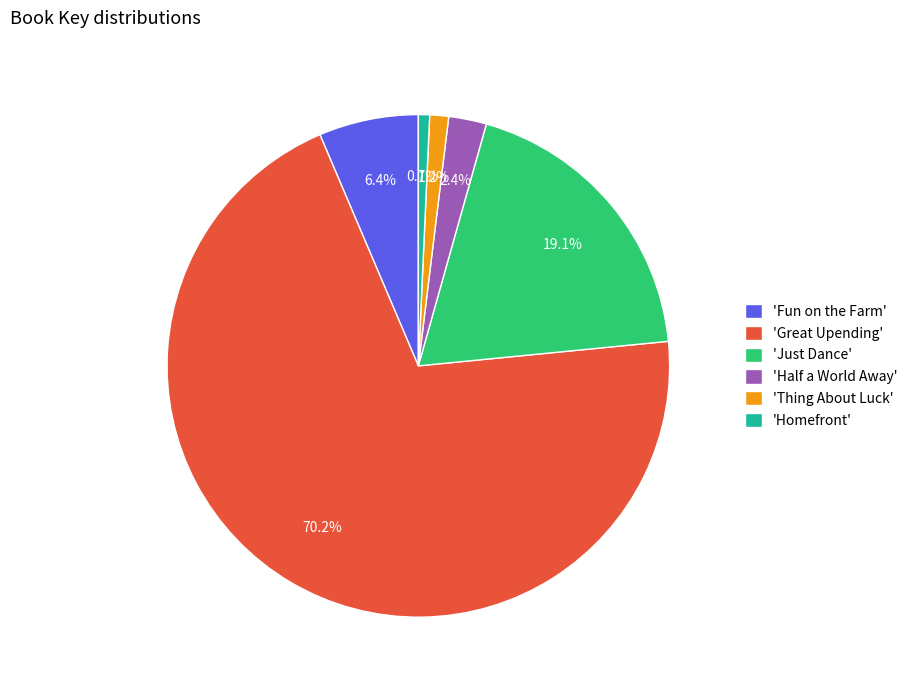

How many slices are in this pie chart?

6